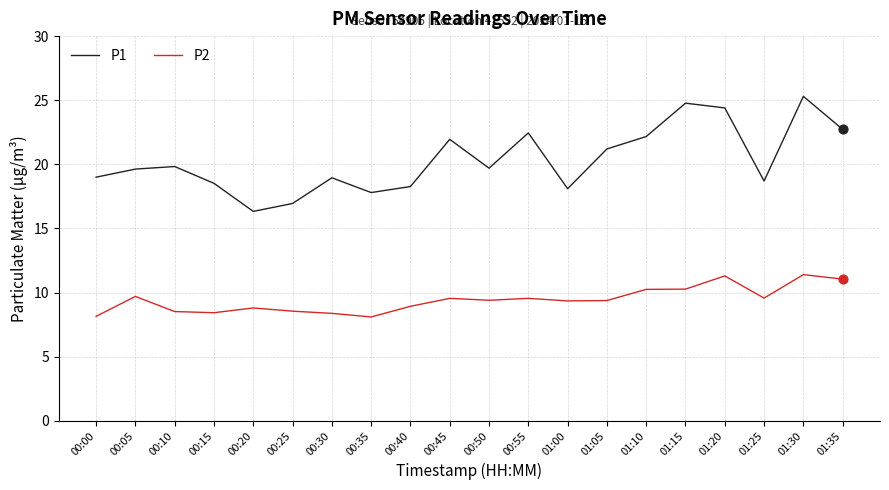

What is the spread (max minus min) of values at 00:05?

9.9